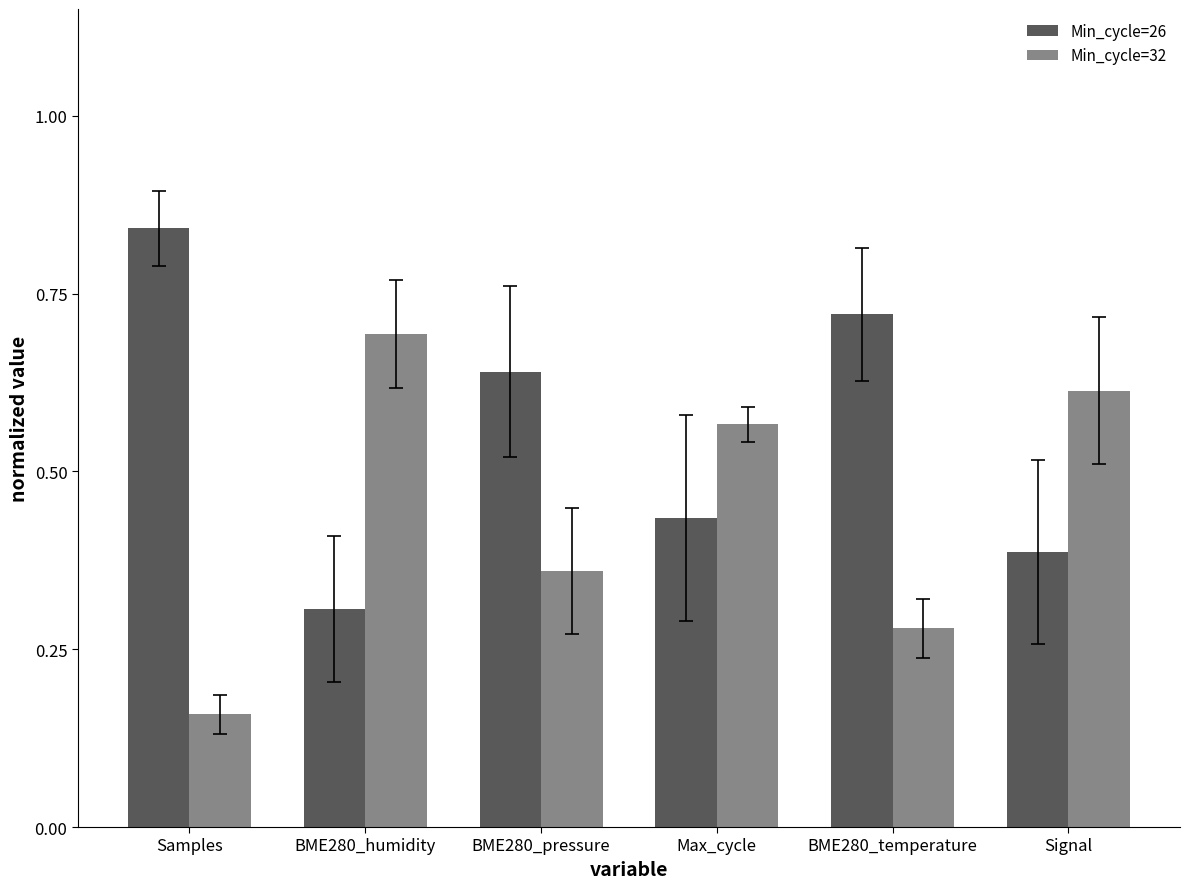

Where is Min_cycle=32 nearest to the value 0?

Samples